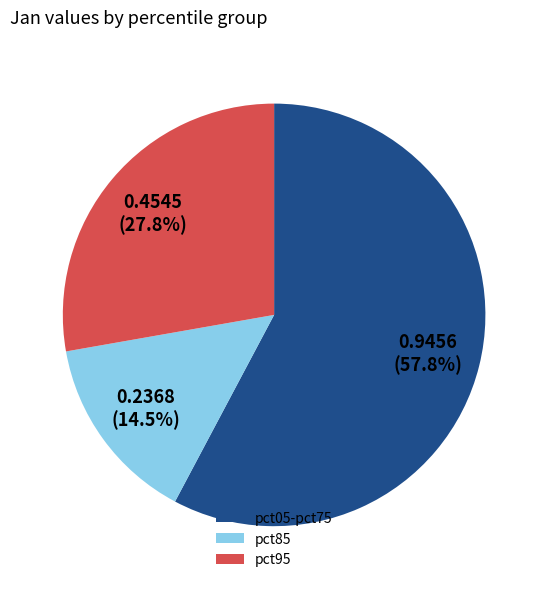

Count the number of slices in the pie.

3